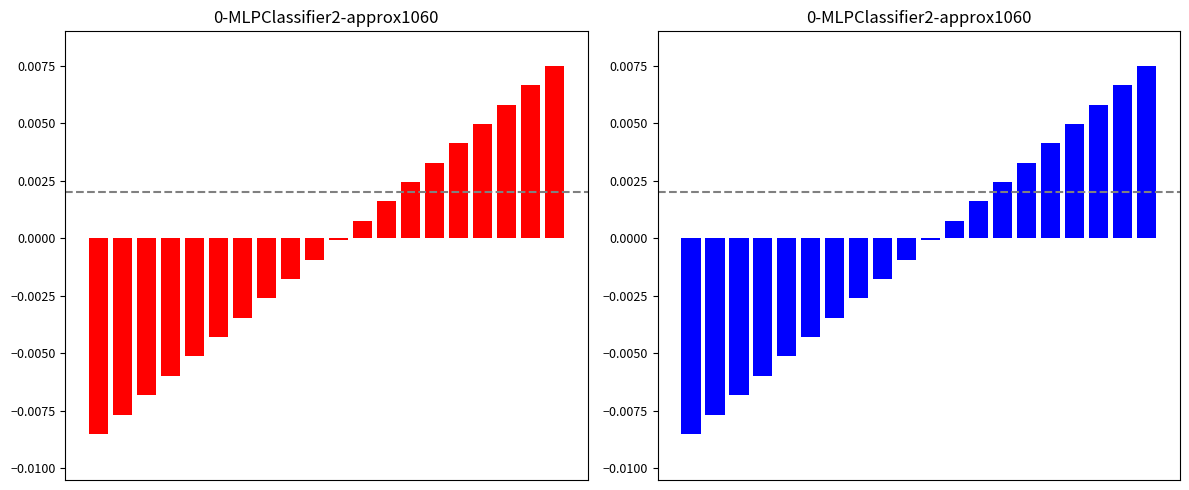

How many positive values does the Date (red) series have?

9